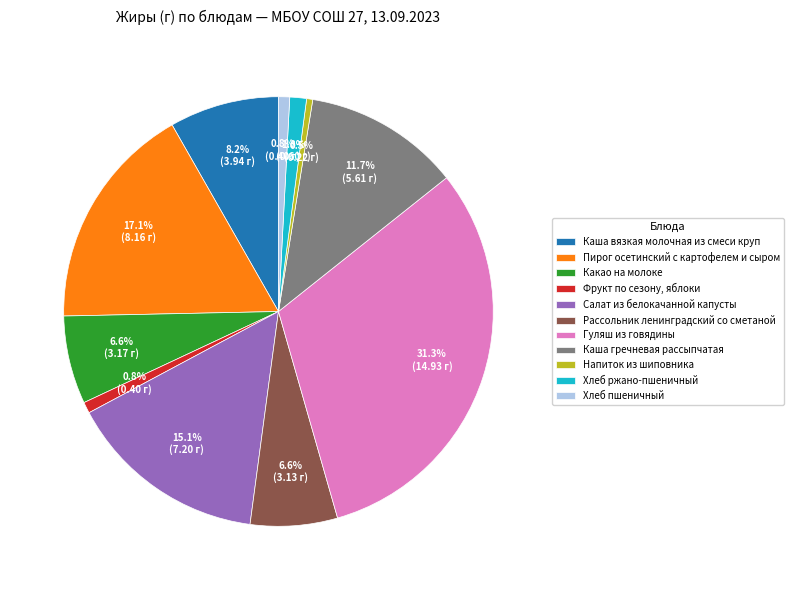

True or false: Каша гречневая рассыпчатая accounts for 12% of the total.

True